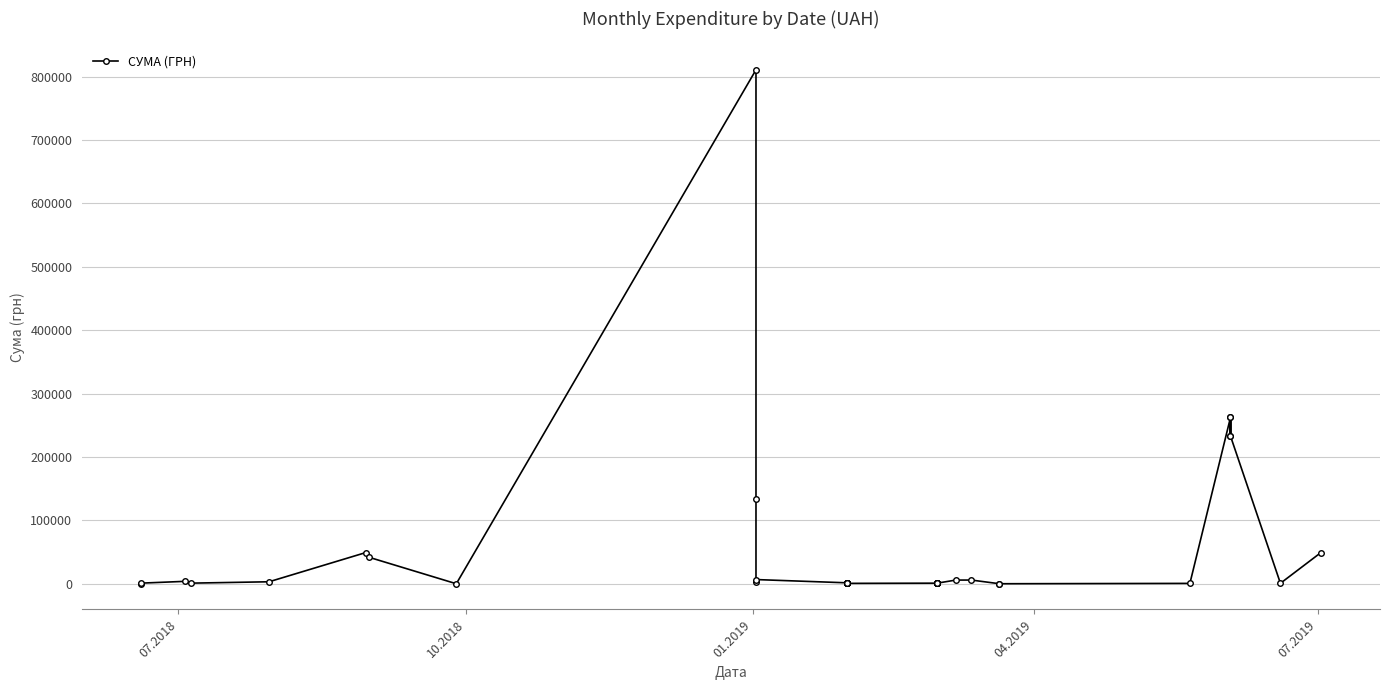

How many points are lower than both their immediate neighbors (excluding endpoints)?

5